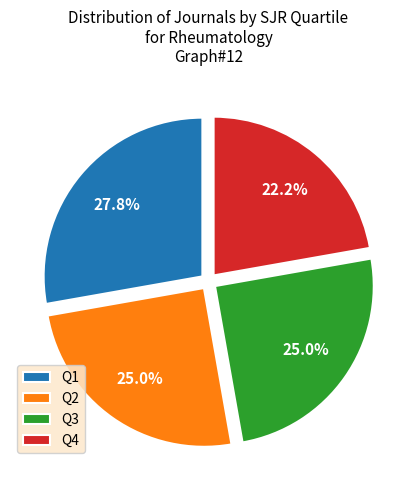

Is Q4 the majority of the pie?

No